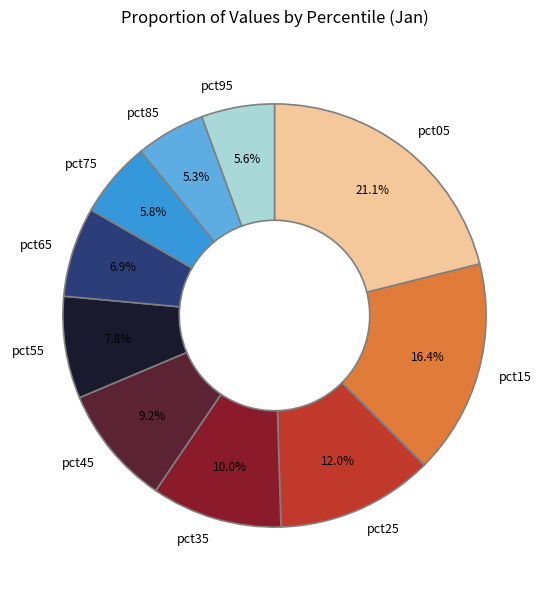

Is it true that pct45 is 1% of the pie?

False